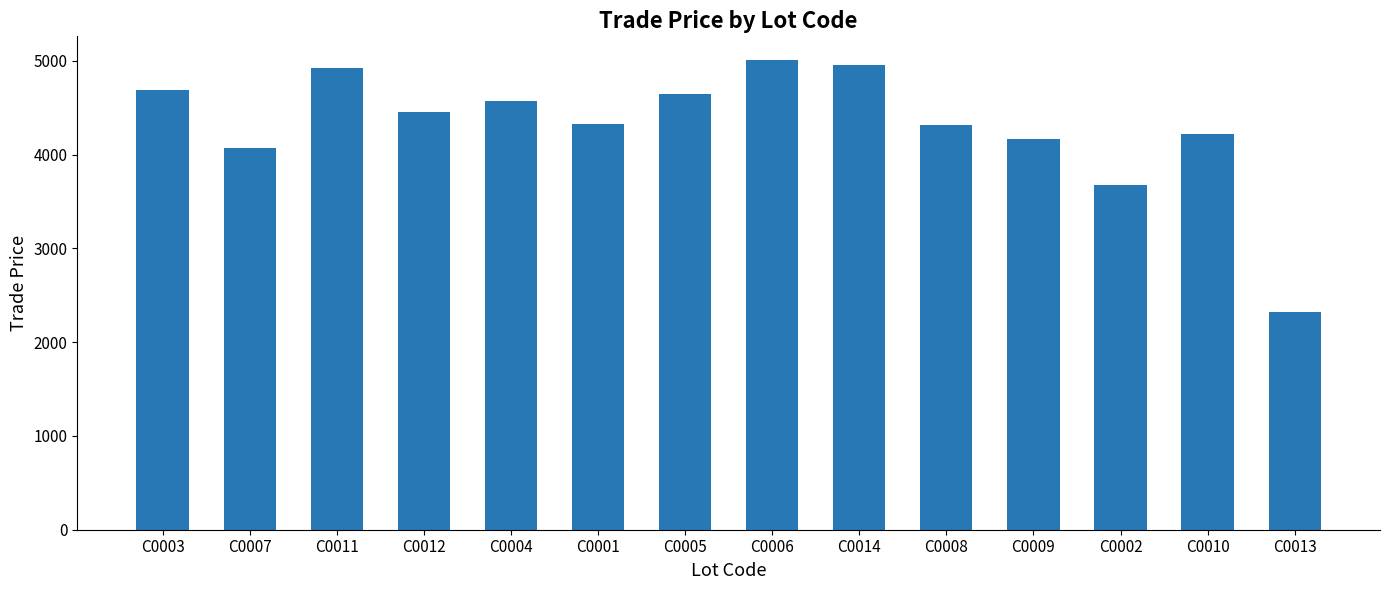

How many bars are there in total?

14